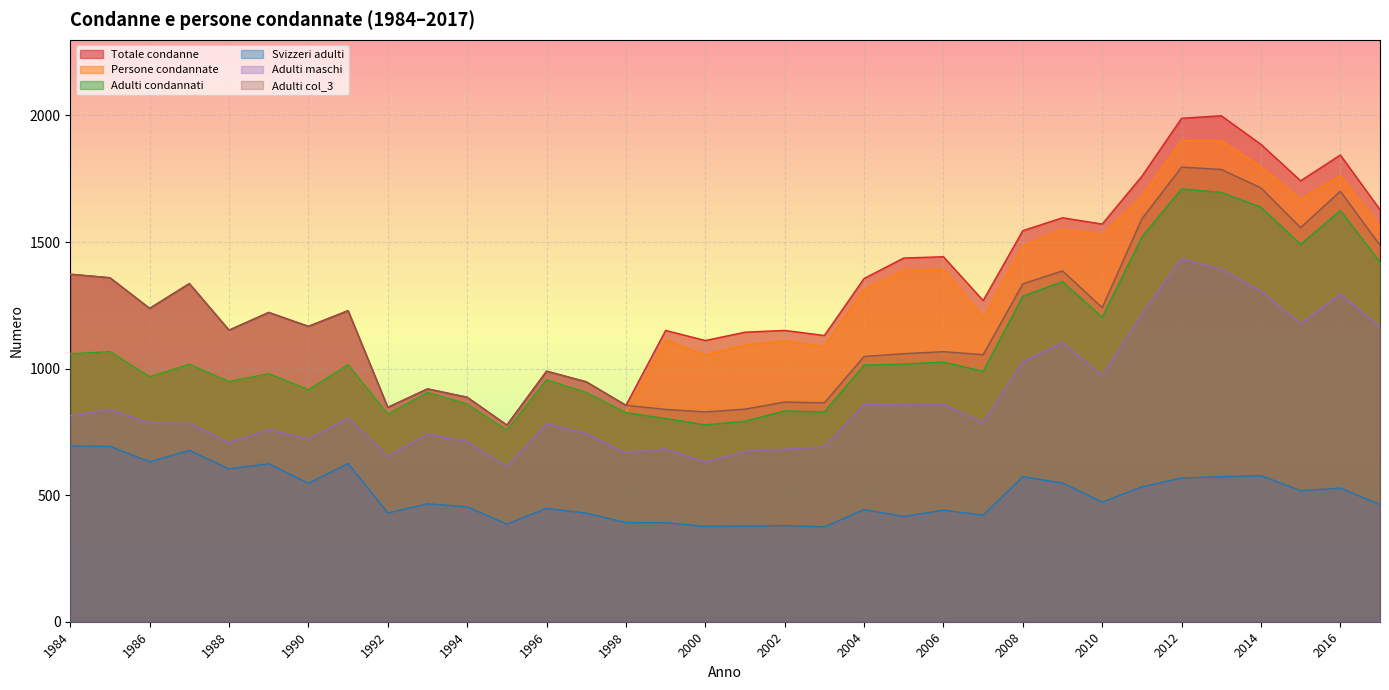

At which category does Svizzeri adulti reach its first local valley?

1986